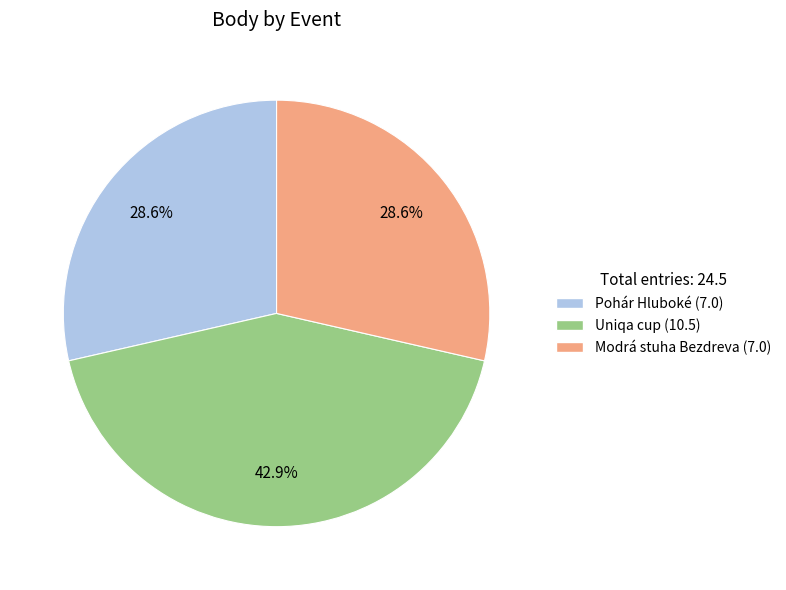

Is there a majority slice in this chart?

No